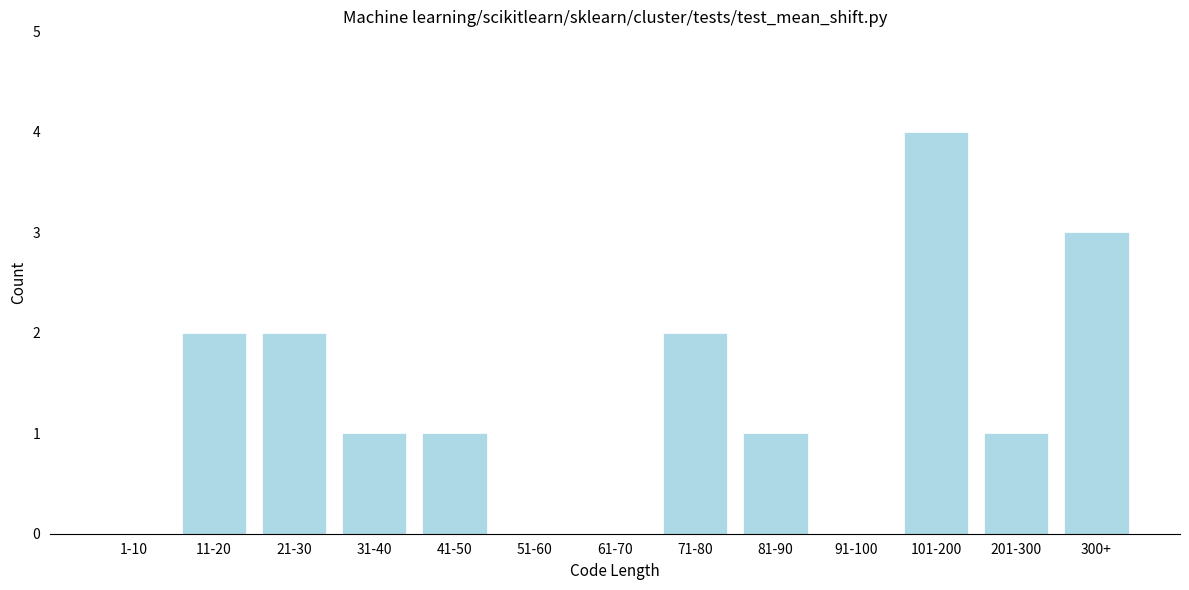

Reading left to right, extract all data points from this chart.

1-10=0	11-20=2	21-30=2	31-40=1	41-50=1	51-60=0	61-70=0	71-80=2	81-90=1	91-100=0	101-200=4	201-300=1	300+=3